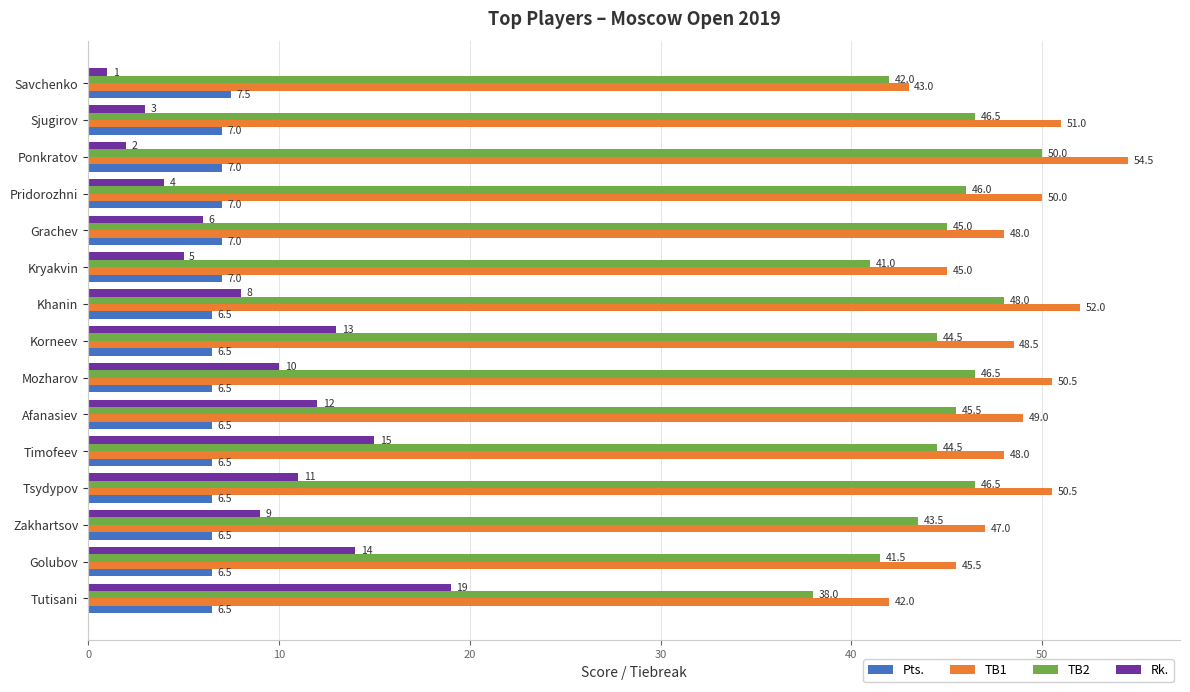

What is the lowest value of the Pts. series?

6.5